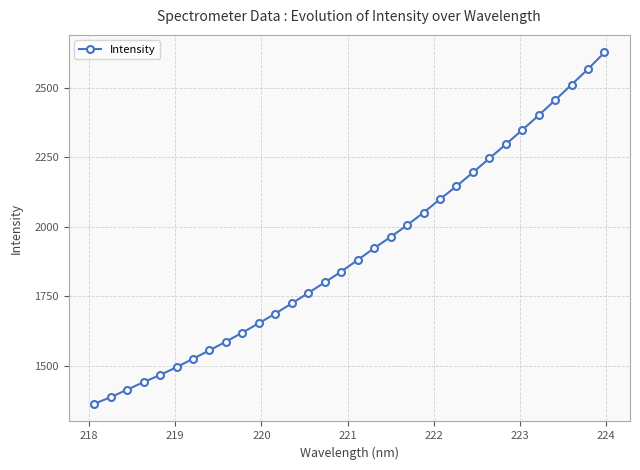

What is the difference between the second highest and minimum values?

1203.8